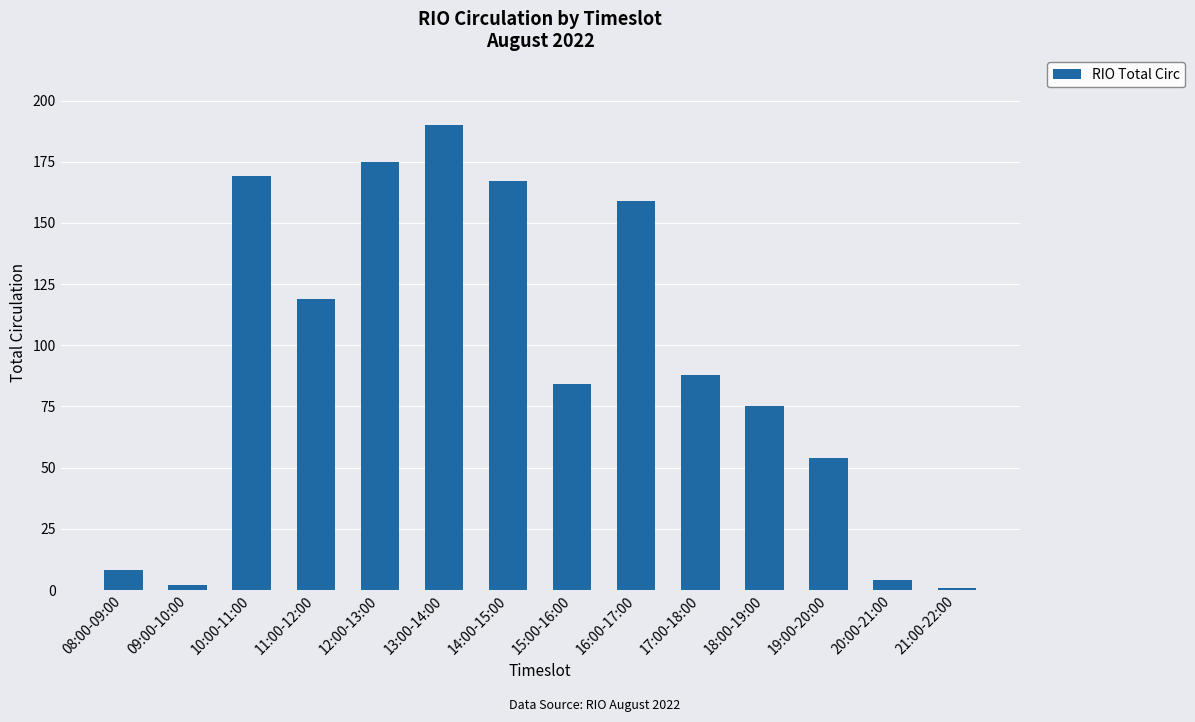

What is the label of the 5th bar from the left?

12:00-13:00